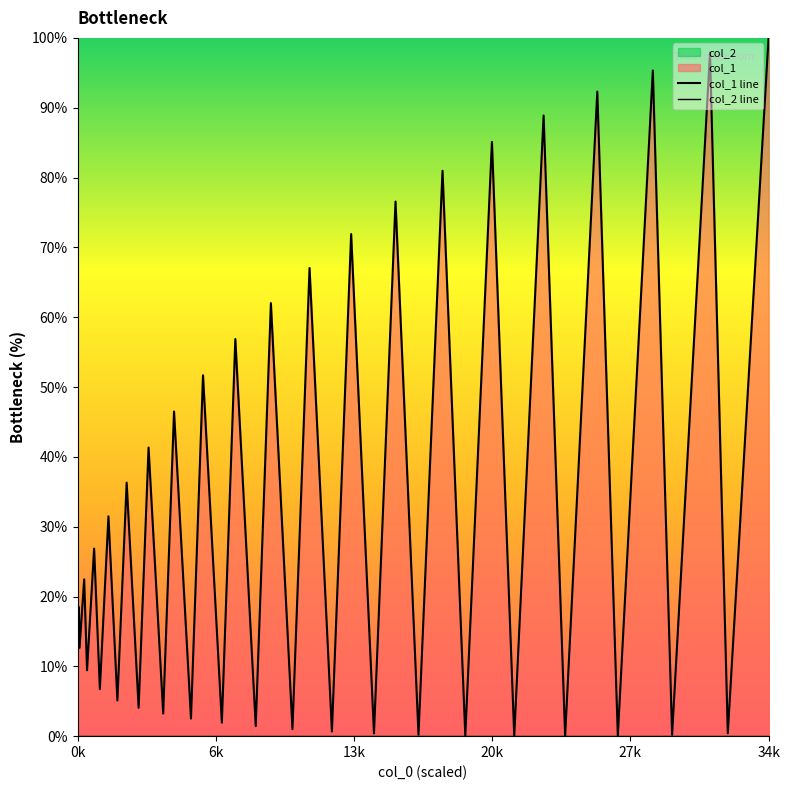

True or false: col_1 line and col_2 line intersect in this chart.

False